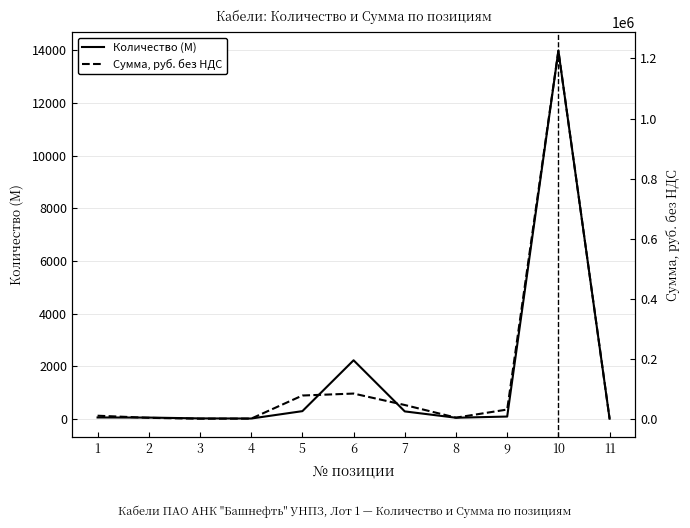

What are all the series names shown in the legend?

Количество (М), Сумма, руб. без НДС